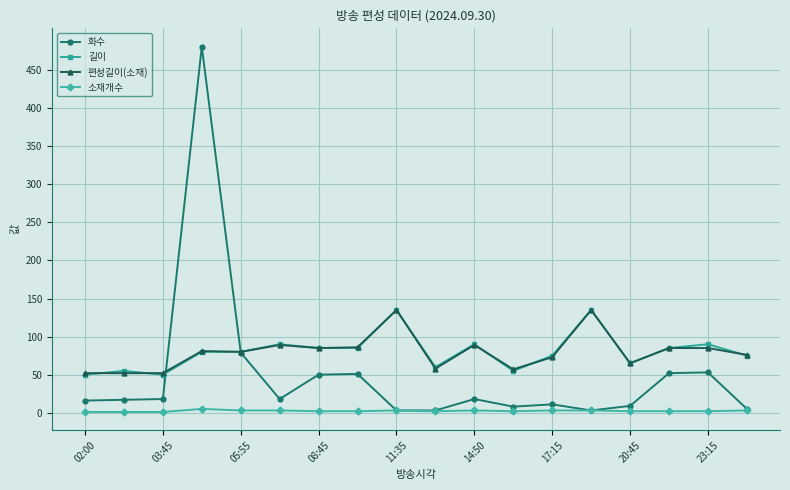

How many values in the 편성길이(소재) series are below 81?

9